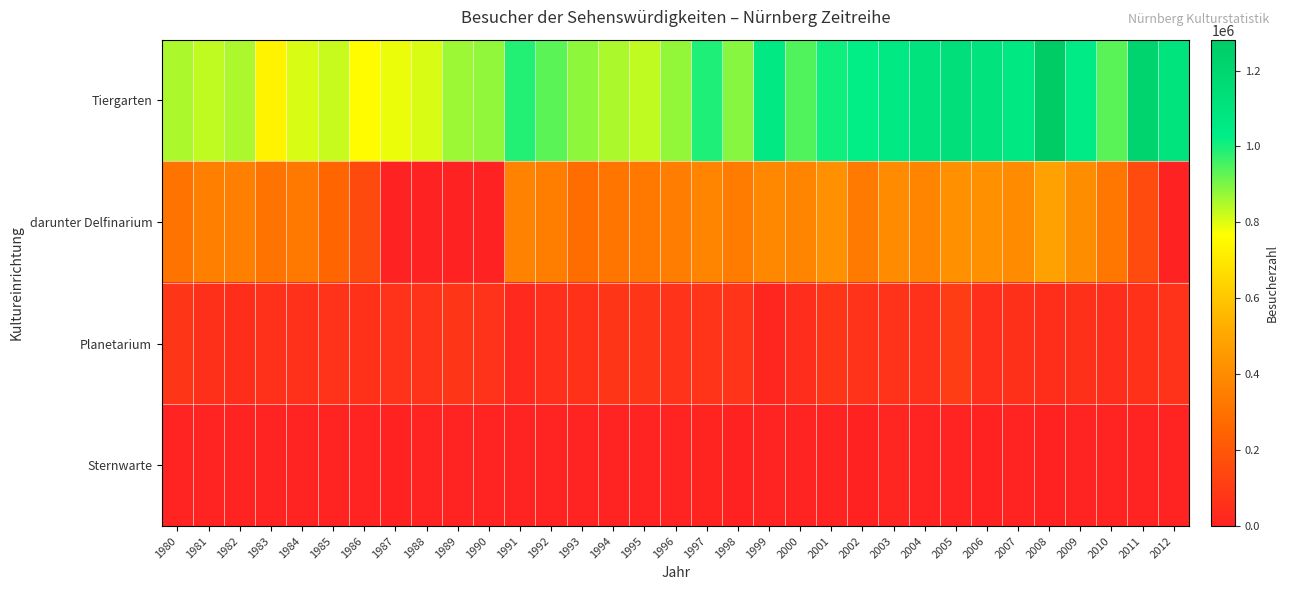

Rank the series at 1993 from lowest to highest value.

Sternwarte, Planetarium, darunter Delfinarium, Tiergarten